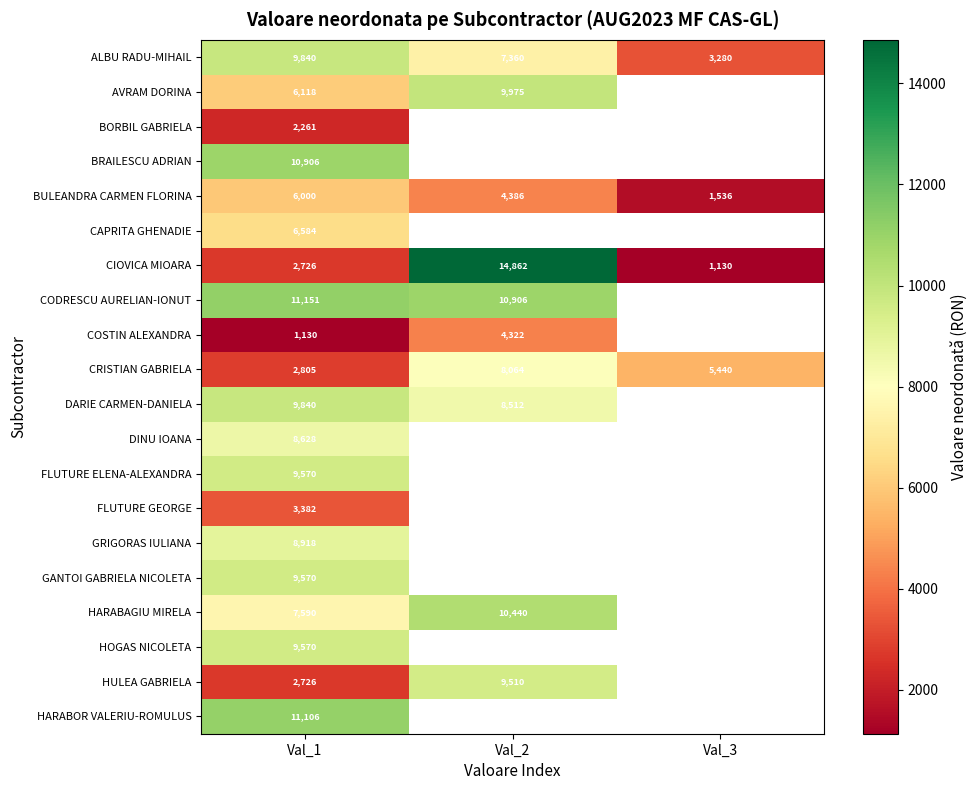

What is the spread (max minus min) of values at Val_1?

10021